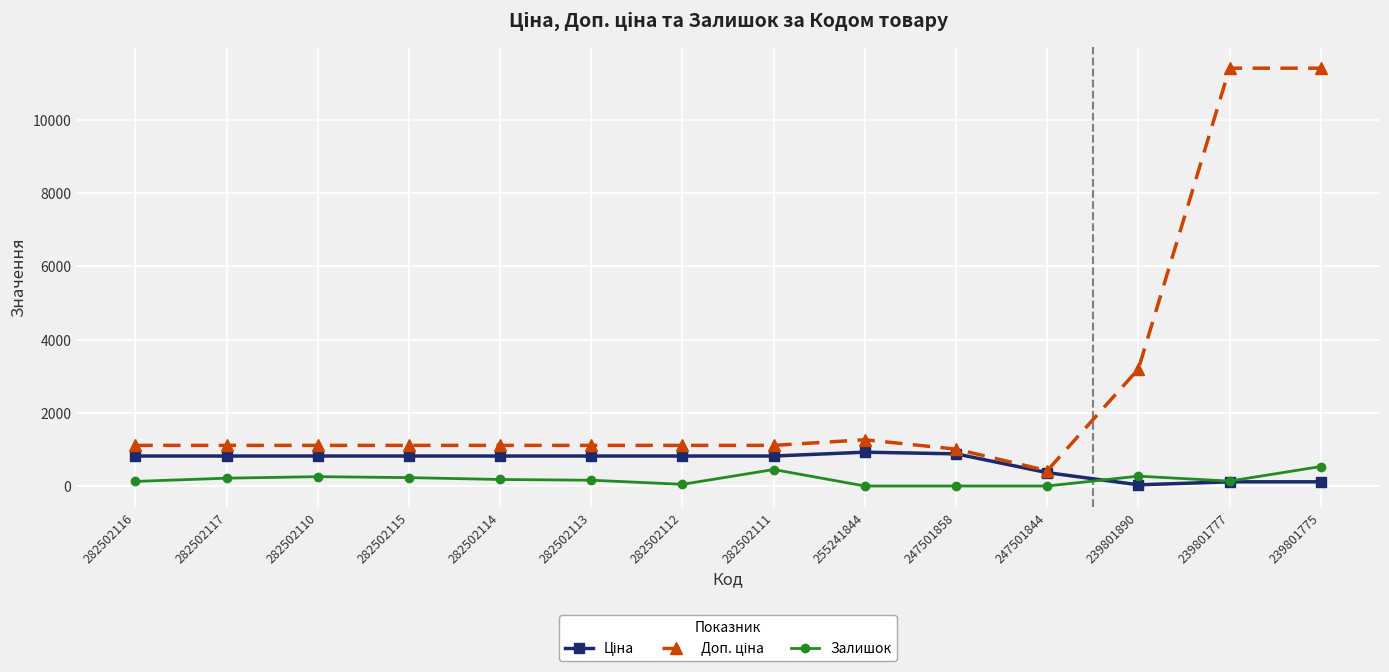

What is the maximum value shown in the chart?

11410.0